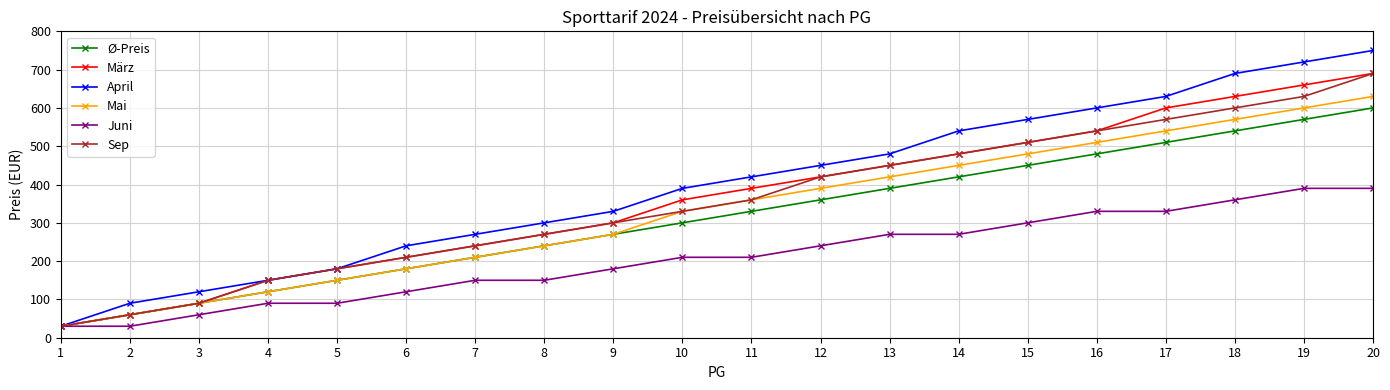

At which category does the chart reach its peak across all series?

20